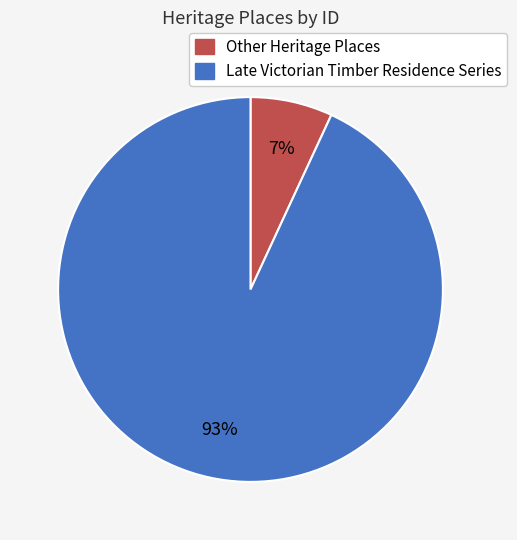

To the nearest percent, what is the difference between the largest and smallest slice percentages?

86%